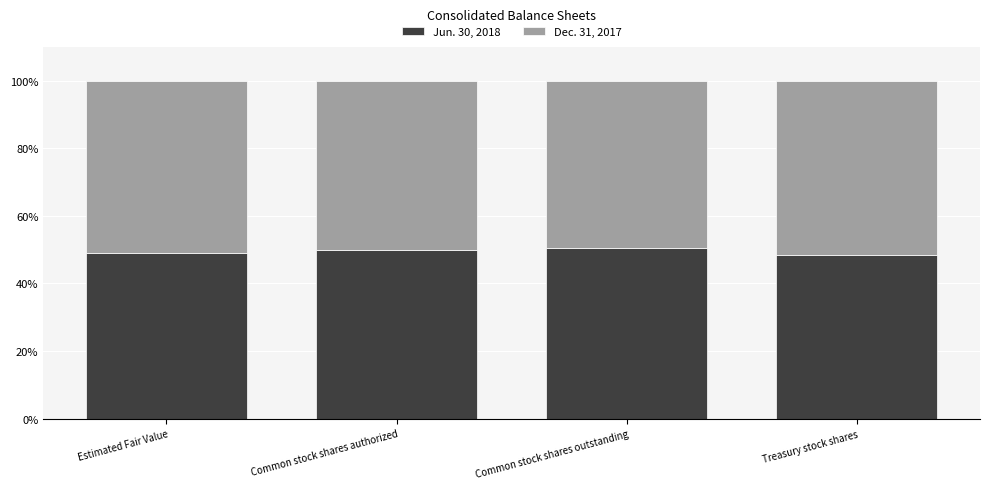

What is the highest value of the Jun. 30, 2018 series?

50.3